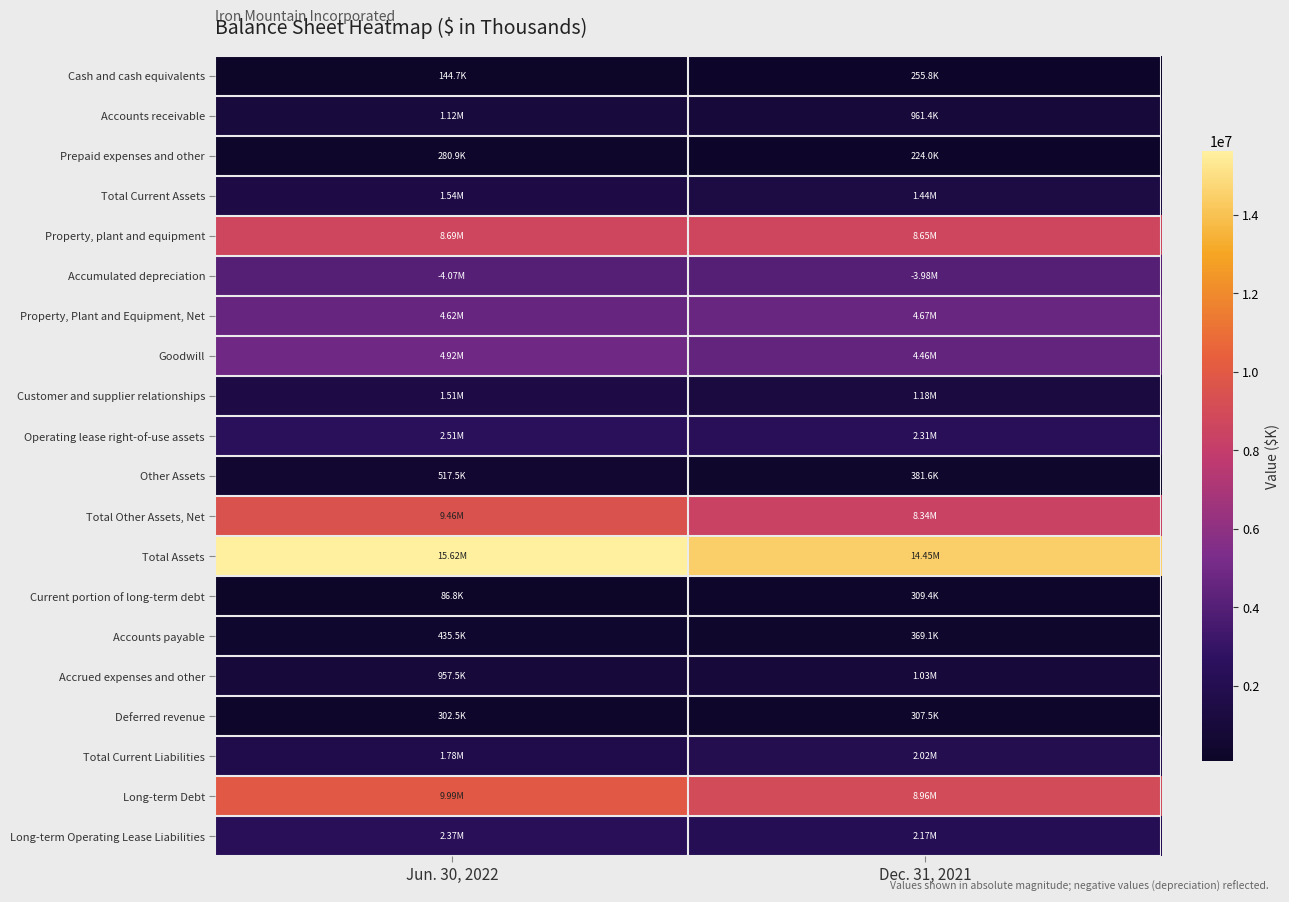

At how many categories does at least one series exceed 5402448?

2